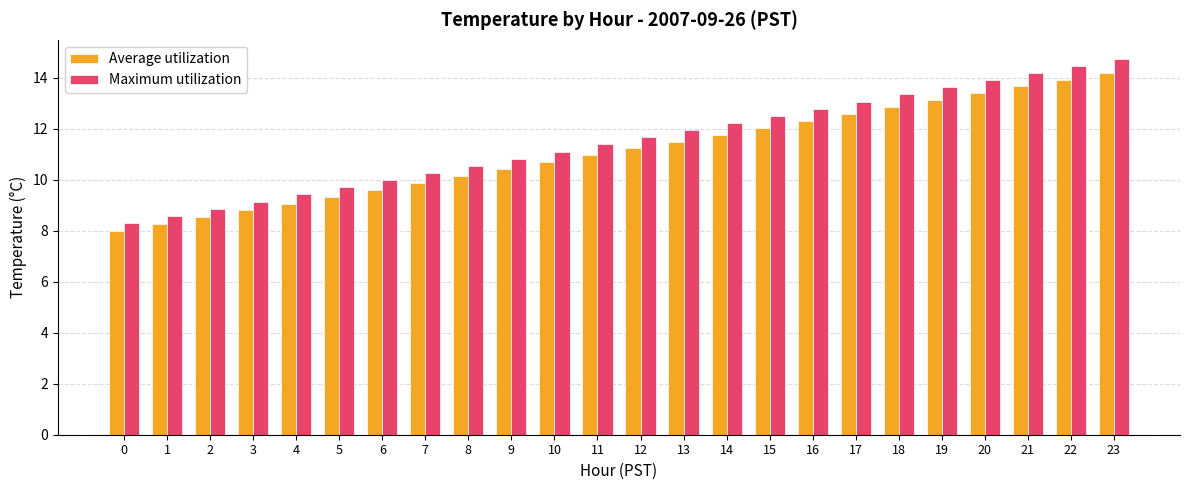

Rank the series at 17 from lowest to highest value.

Average utilization, Maximum utilization